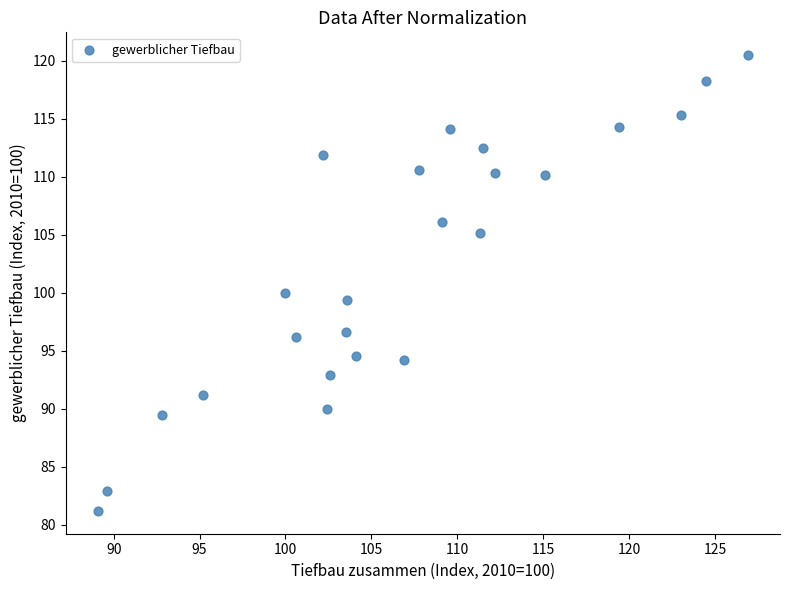

What is the range of Y values (max minus min)?

39.3